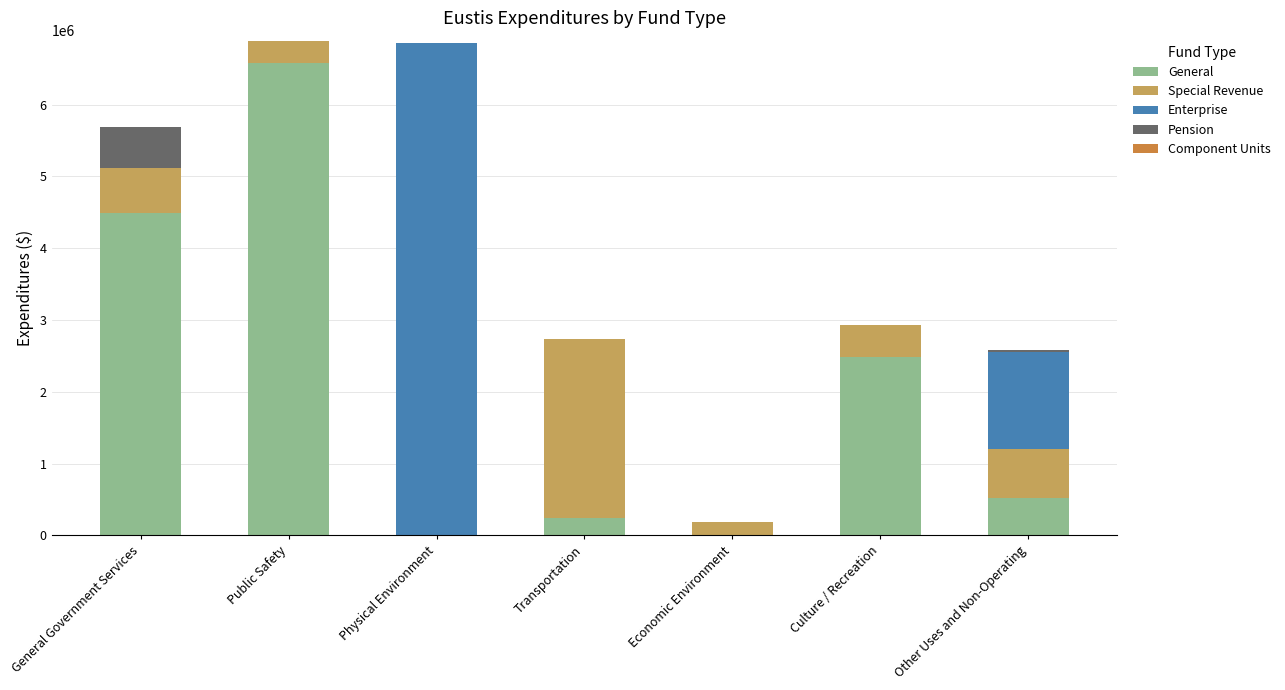

Reading left to right, list the values for the General series.

General Government Services=4490042	Public Safety=6582520	Physical Environment=0	Transportation=246543	Economic Environment=0	Culture / Recreation=2487051	Other Uses and Non-Operating=526712